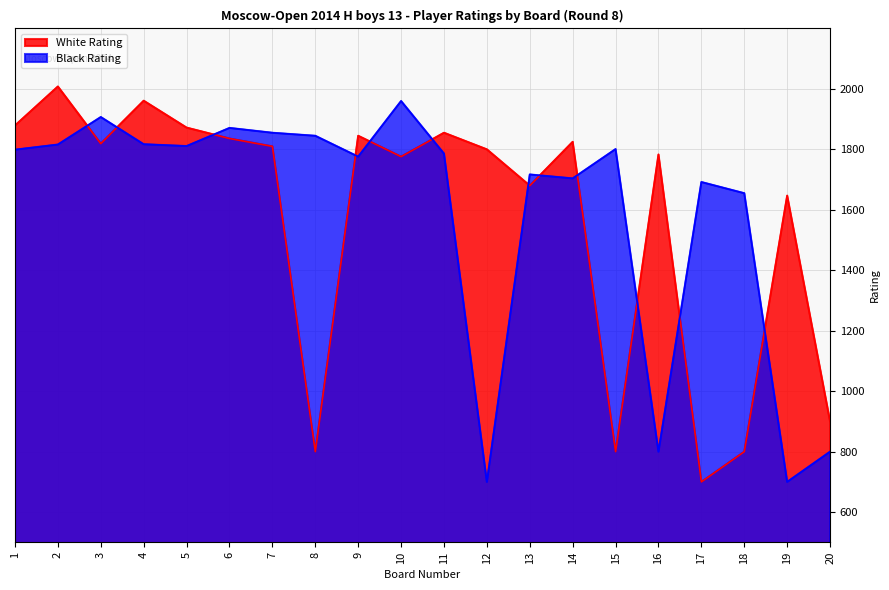

True or false: Black Rating has more than 2 points higher than both neighbors.

True